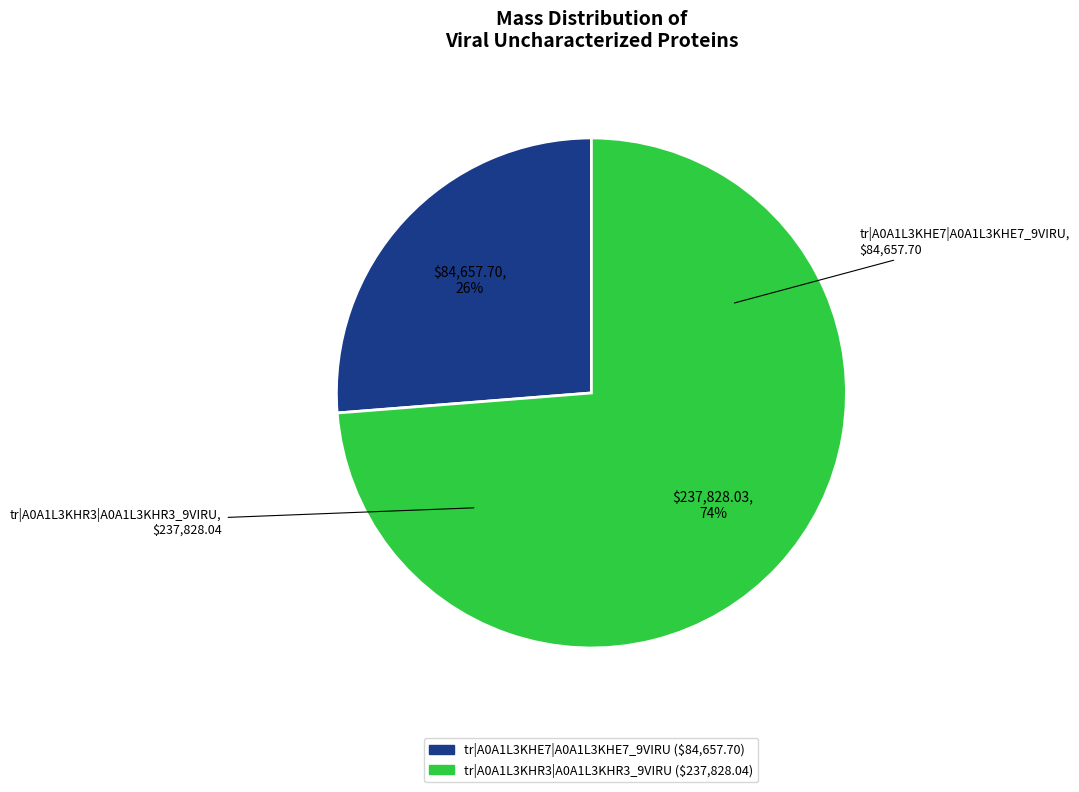

How many segments does this pie chart have?

2